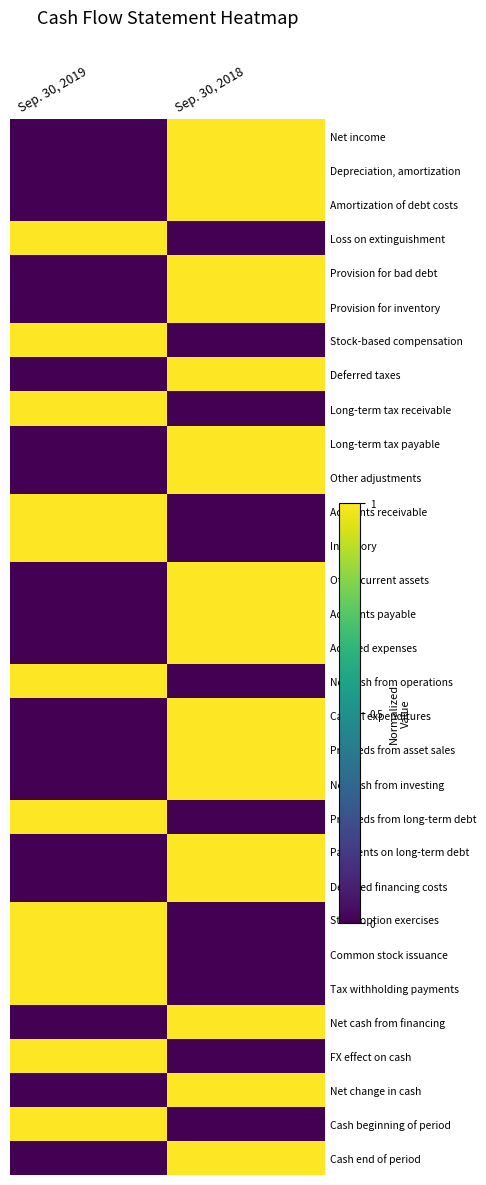

Reading left to right, list all the values displayed in this chart.

Net income: Sep. 30, 2019=0	Sep. 30, 2018=1
Depreciation, amortization: Sep. 30, 2019=0	Sep. 30, 2018=1
Amortization of debt costs: Sep. 30, 2019=0	Sep. 30, 2018=1
Loss on extinguishment: Sep. 30, 2019=1	Sep. 30, 2018=0
Provision for bad debt: Sep. 30, 2019=0	Sep. 30, 2018=1
Provision for inventory: Sep. 30, 2019=0	Sep. 30, 2018=1
Stock-based compensation: Sep. 30, 2019=1	Sep. 30, 2018=0
Deferred taxes: Sep. 30, 2019=0	Sep. 30, 2018=1
Long-term tax receivable: Sep. 30, 2019=1	Sep. 30, 2018=0
Long-term tax payable: Sep. 30, 2019=0	Sep. 30, 2018=1
Other adjustments: Sep. 30, 2019=0	Sep. 30, 2018=1
Accounts receivable: Sep. 30, 2019=1	Sep. 30, 2018=0
Inventory: Sep. 30, 2019=1	Sep. 30, 2018=0
Other current assets: Sep. 30, 2019=0	Sep. 30, 2018=1
Accounts payable: Sep. 30, 2019=0	Sep. 30, 2018=1
Accrued expenses: Sep. 30, 2019=0	Sep. 30, 2018=1
Net cash from operations: Sep. 30, 2019=1	Sep. 30, 2018=0
Capital expenditures: Sep. 30, 2019=0	Sep. 30, 2018=1
Proceeds from asset sales: Sep. 30, 2019=0	Sep. 30, 2018=1
Net cash from investing: Sep. 30, 2019=0	Sep. 30, 2018=1
Proceeds from long-term debt: Sep. 30, 2019=1	Sep. 30, 2018=0
Payments on long-term debt: Sep. 30, 2019=0	Sep. 30, 2018=1
Deferred financing costs: Sep. 30, 2019=0	Sep. 30, 2018=1
Stock option exercises: Sep. 30, 2019=1	Sep. 30, 2018=0
Common stock issuance: Sep. 30, 2019=1	Sep. 30, 2018=0
Tax withholding payments: Sep. 30, 2019=1	Sep. 30, 2018=0
Net cash from financing: Sep. 30, 2019=0	Sep. 30, 2018=1
FX effect on cash: Sep. 30, 2019=1	Sep. 30, 2018=0
Net change in cash: Sep. 30, 2019=0	Sep. 30, 2018=1
Cash beginning of period: Sep. 30, 2019=1	Sep. 30, 2018=0
Cash end of period: Sep. 30, 2019=0	Sep. 30, 2018=1